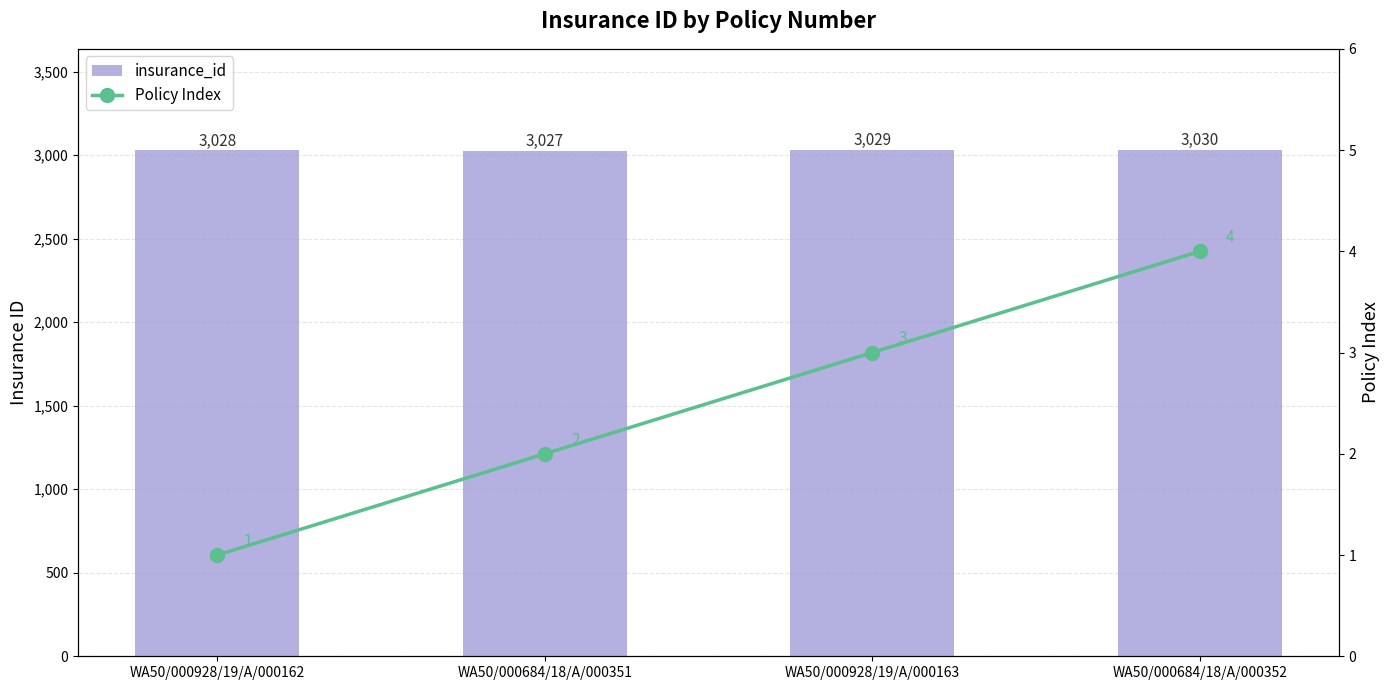

Which series has the largest total across all categories?

insurance_id